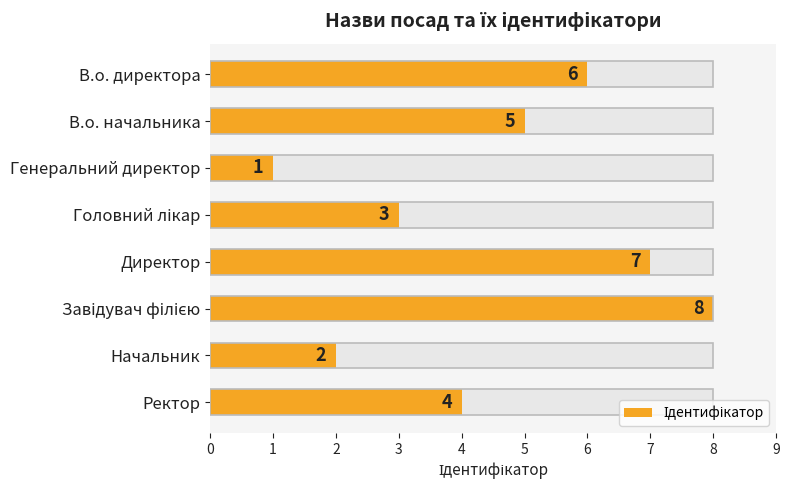

What is the difference between the values at Начальник and Генеральний директор?

1